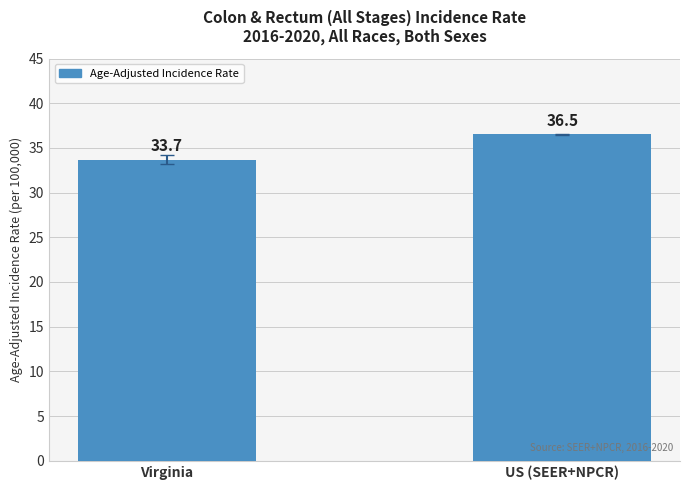

At which label does the data first exceed 36?

US (SEER+NPCR)